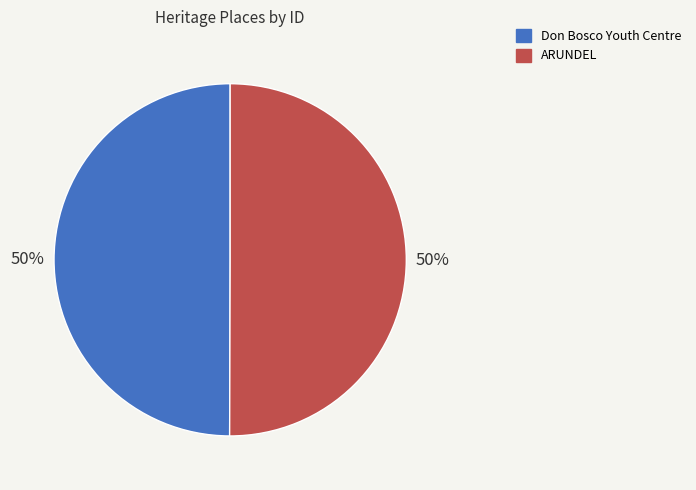

What is the ratio of the value at Don Bosco Youth Centre to the value at ARUNDEL?

1.0